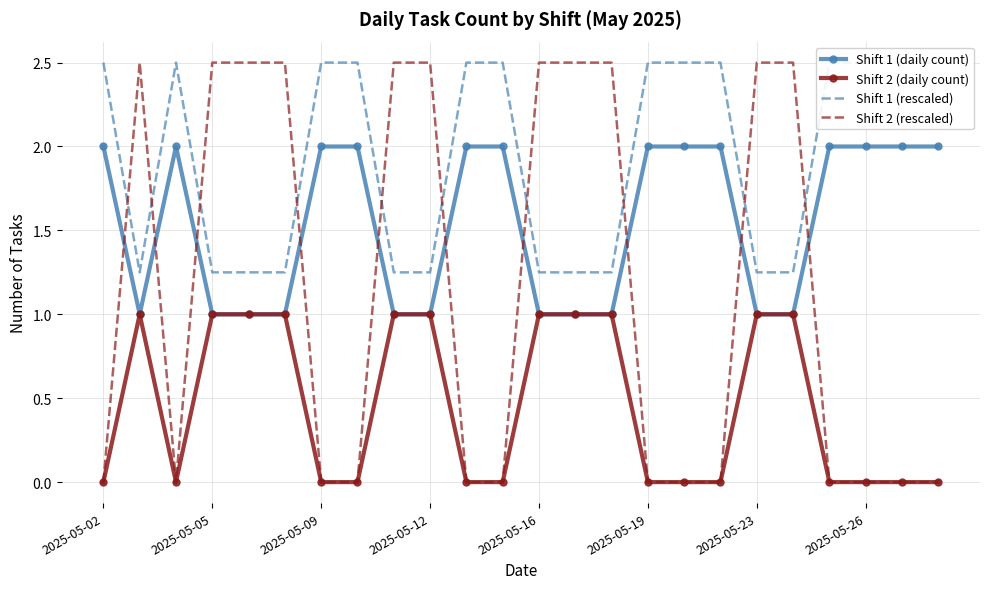

What is the maximum value for Shift 2 (daily count)?

1.0